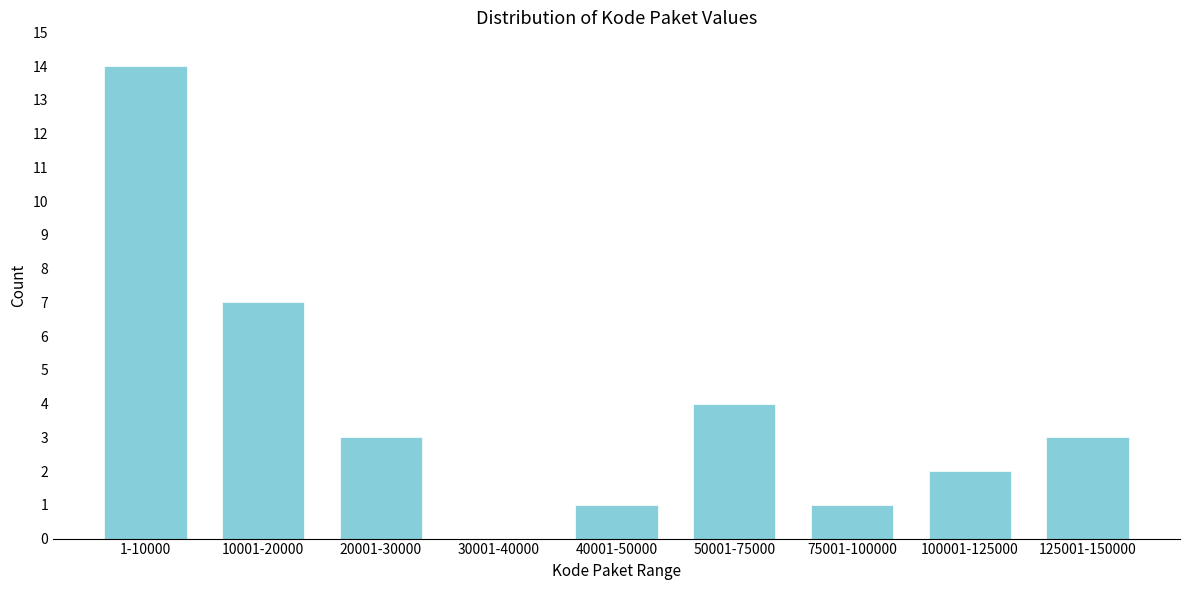

Reading right to left, extract all data points from this chart.

125001-150000=3	100001-125000=2	75001-100000=1	50001-75000=4	40001-50000=1	30001-40000=0	20001-30000=3	10001-20000=7	1-10000=14